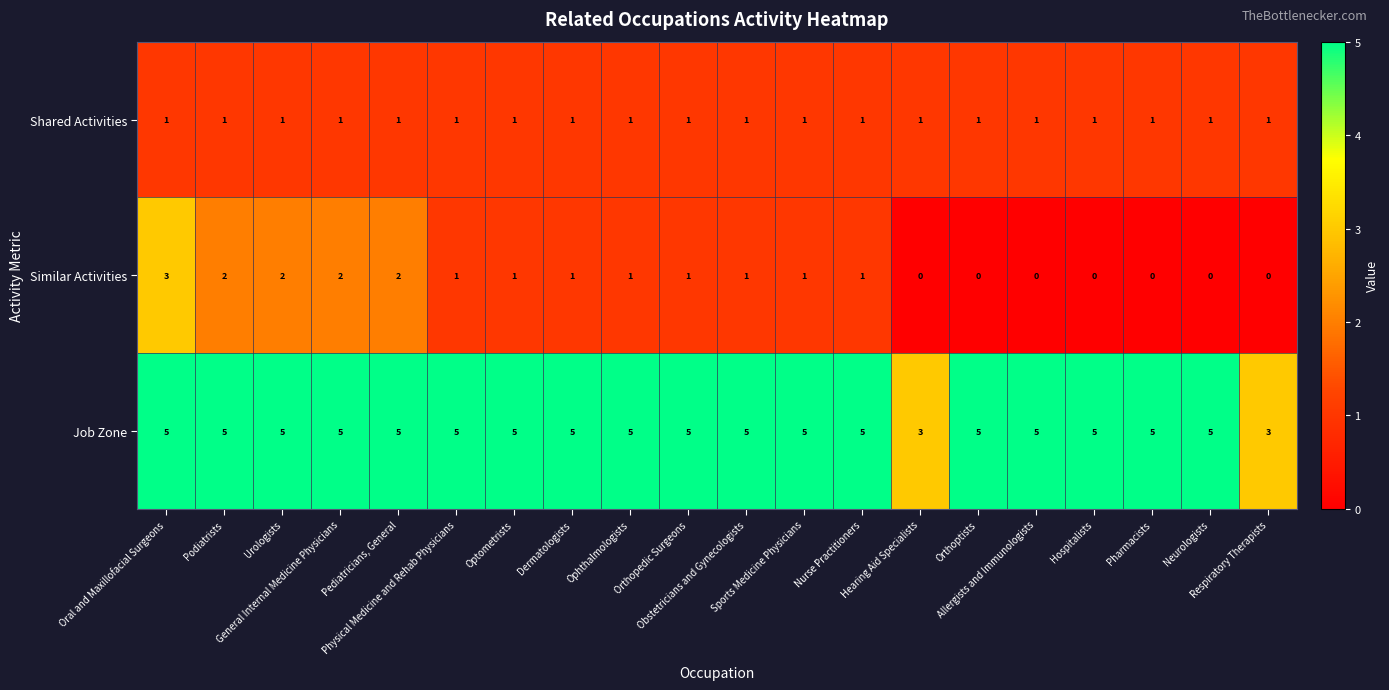

List the series in order of their peak value, highest first.

Job Zone, Similar Activities, Shared Activities